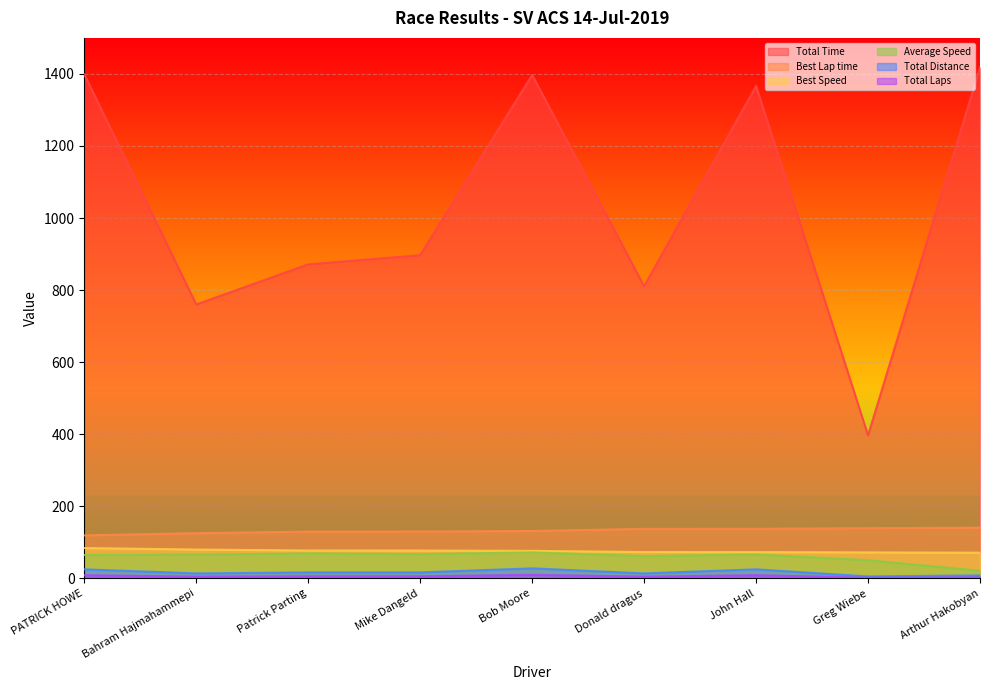

How many Total Laps values are between 5 and 9?

6